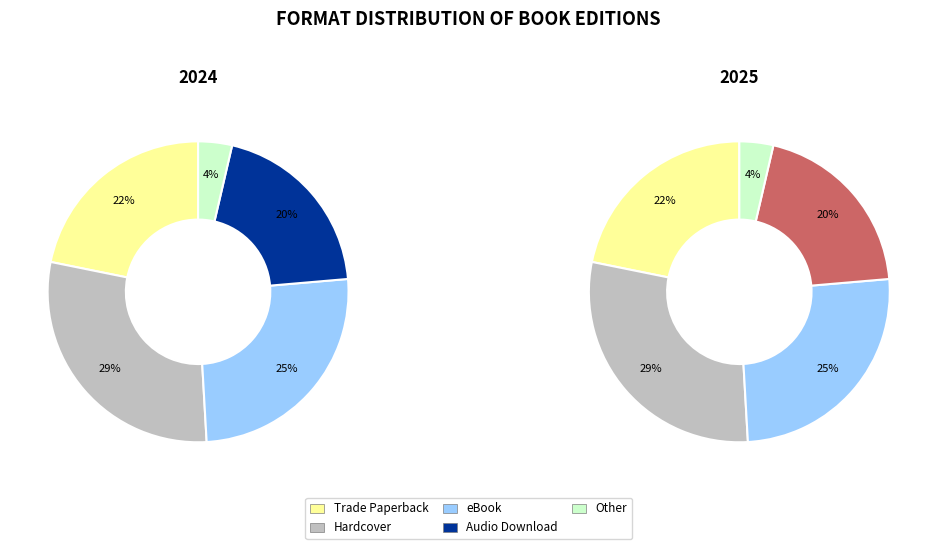

Is the sum of Trade Paperback and eBook greater than half?

No